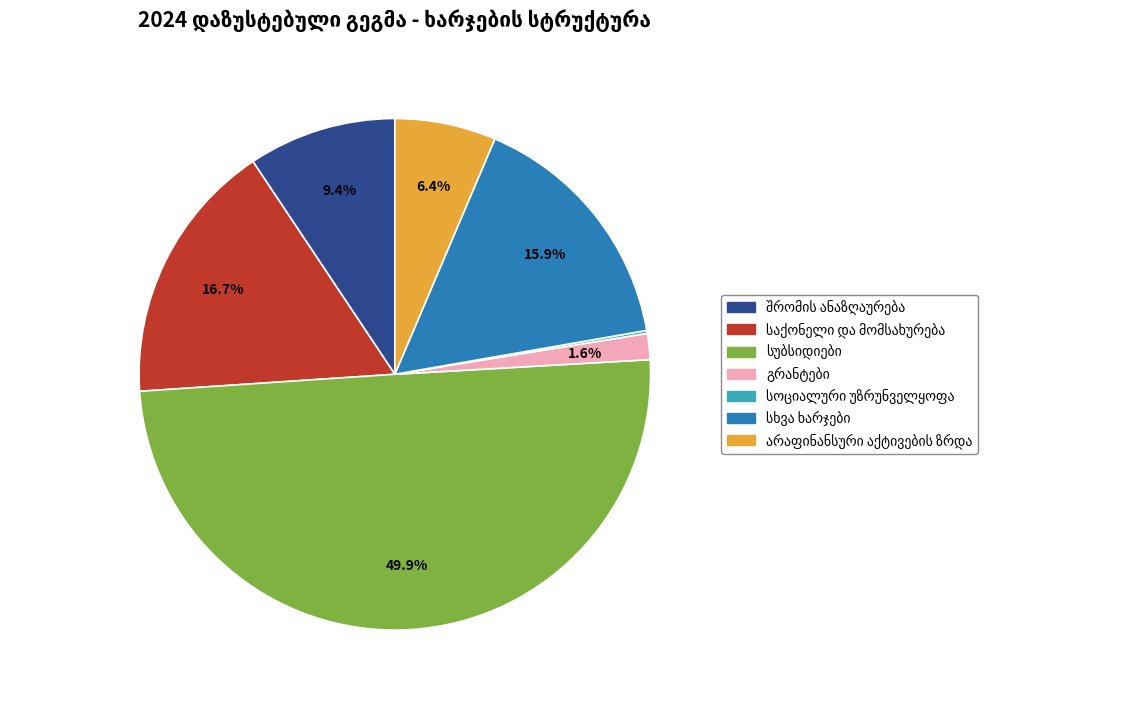

What is the smallest slice in the pie chart?

სოციალური უზრუნველყოფა